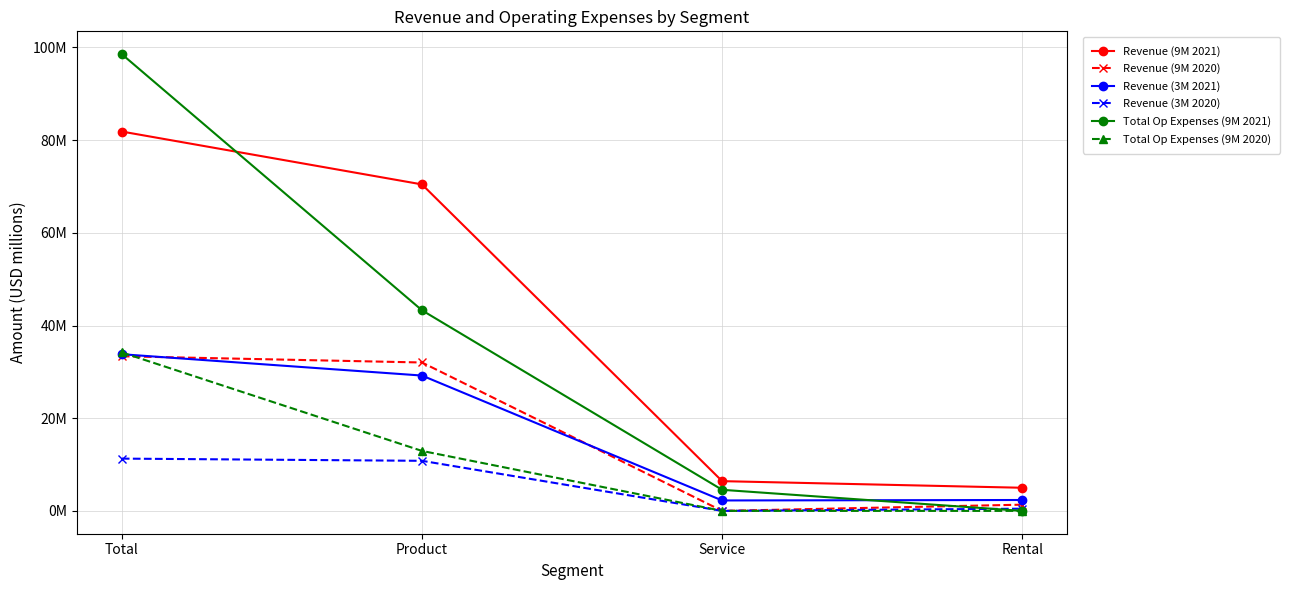

Which category has the highest value across all series?

Total